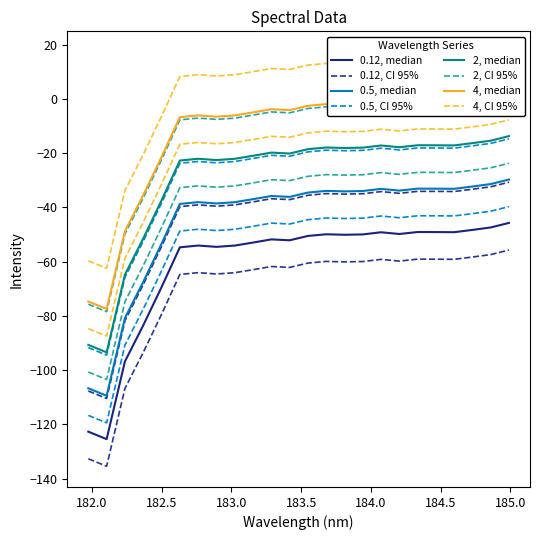

How many interior local peaks (higher than both neighbors) does the data have?

6